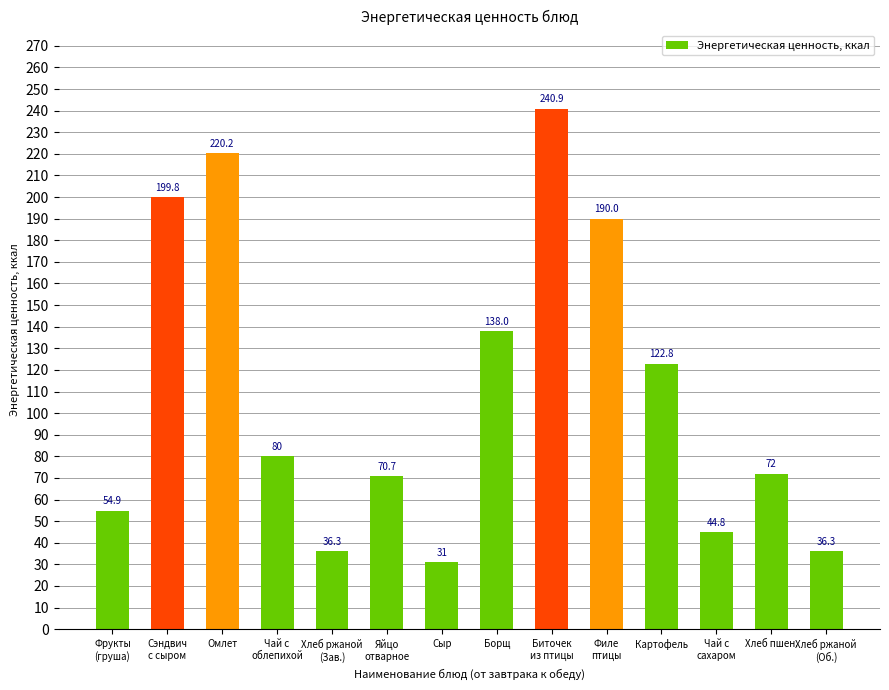

True or false: the data shows 54.9 at Фрукты
(груша).

True